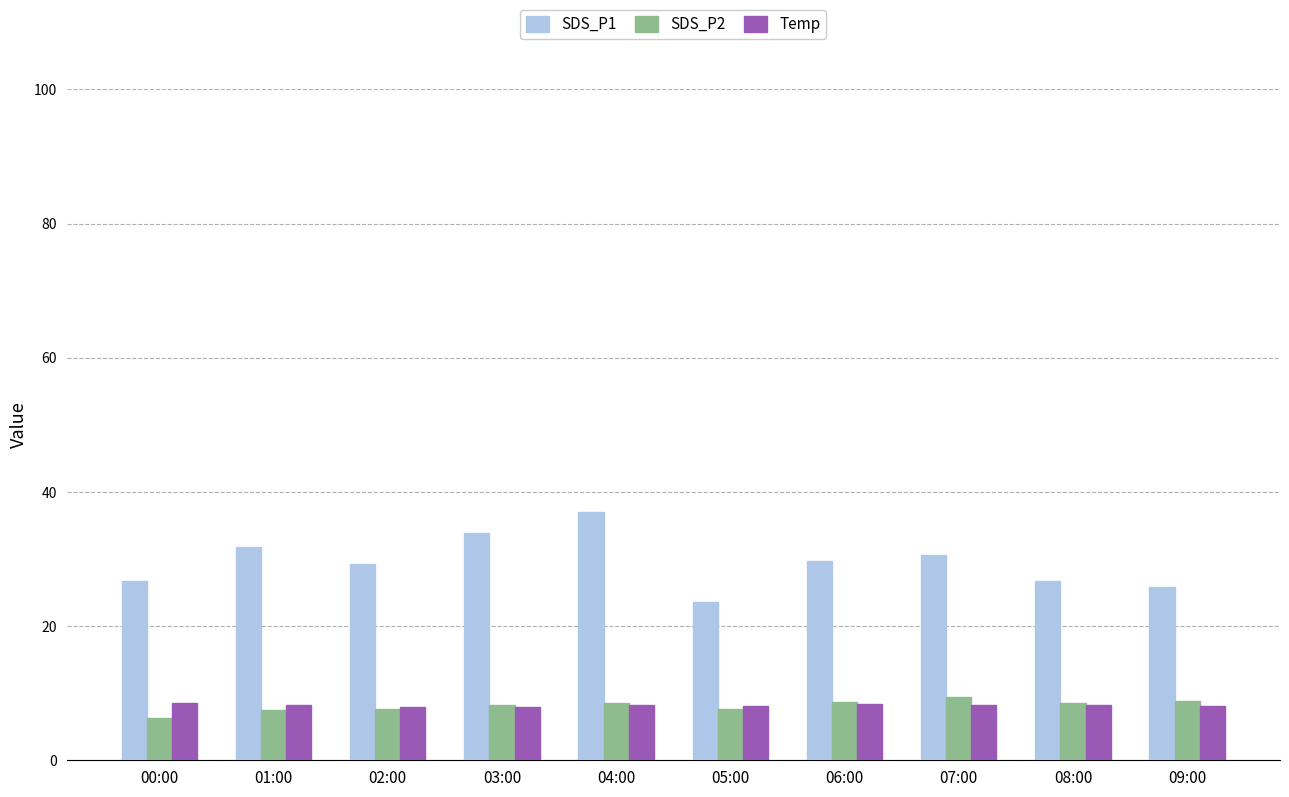

Between 05:00 and 08:00, which series saw the biggest shift?

SDS_P1